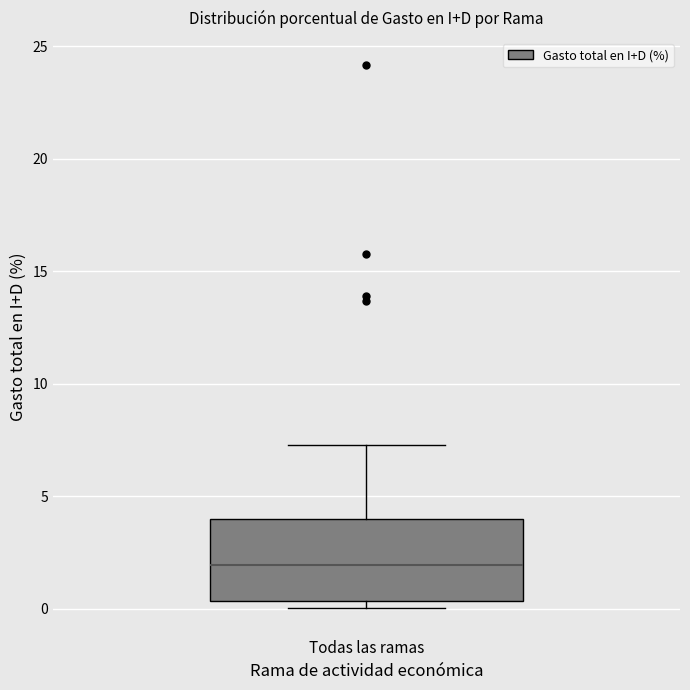

Where does the upper whisker of the box for Todas las ramas end on the y-axis? The values are not printed on the chart, so give them approximately, as read against the axis.

7.5